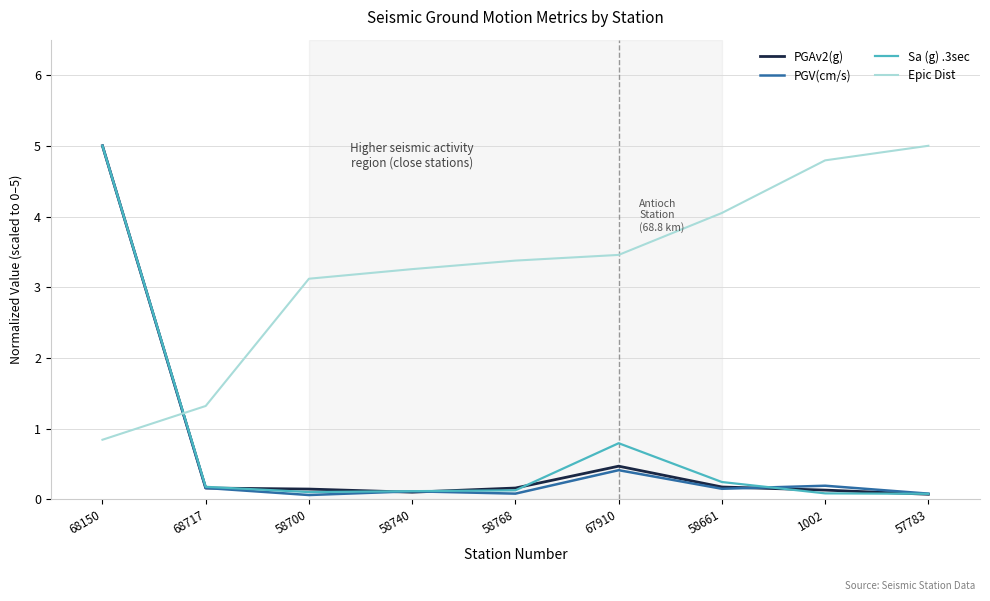

What is the total value across all series at 1002?

5.2